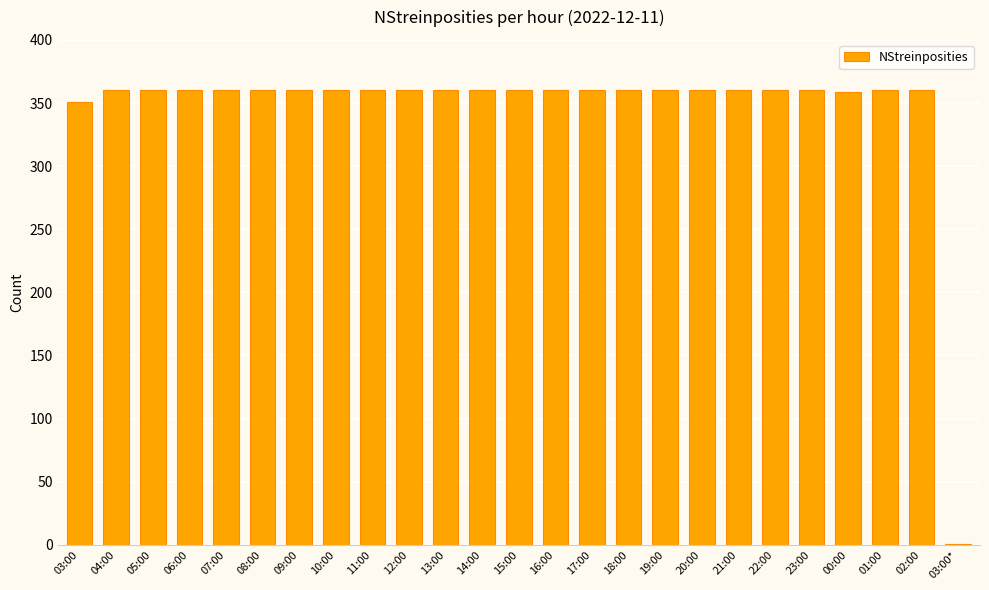

The value at 00:00 is 359. True or false?

True